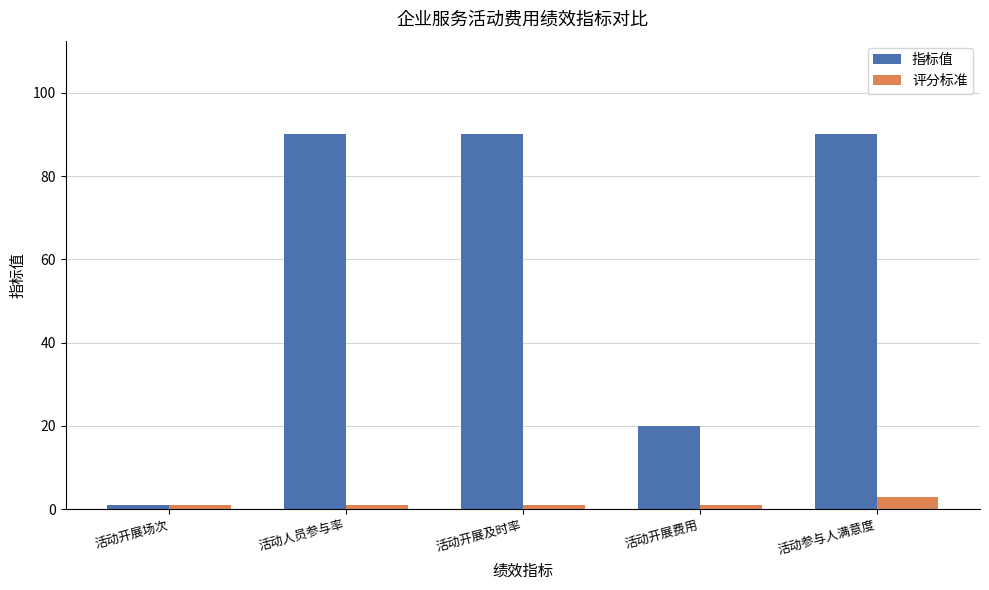

What are all the series names shown in the legend?

指标值, 评分标准